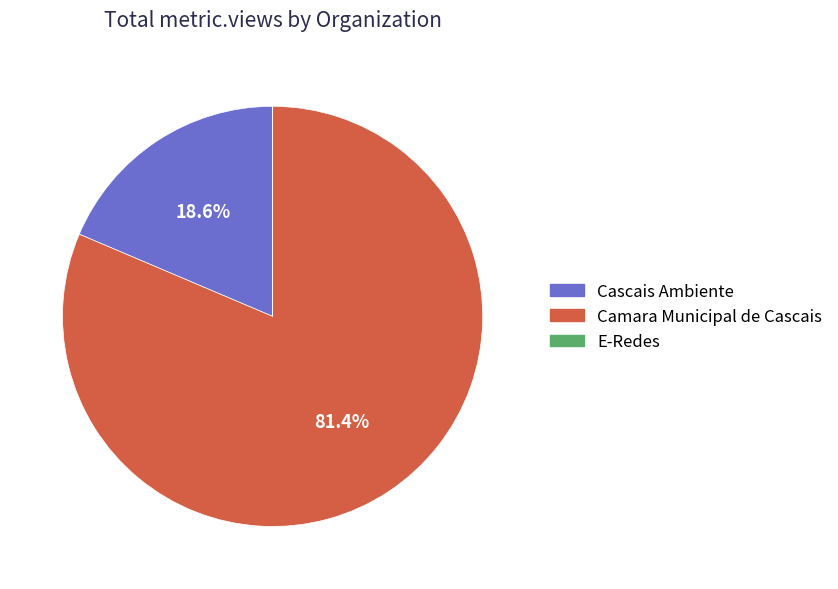

Is there any slice that represents more than half of the pie?

Yes